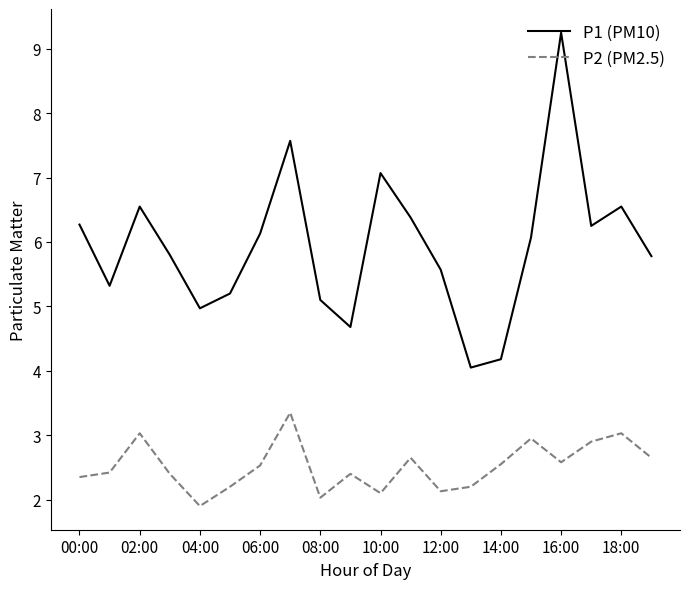

True or false: P2 (PM2.5) and P1 (PM10) cross at least once.

False